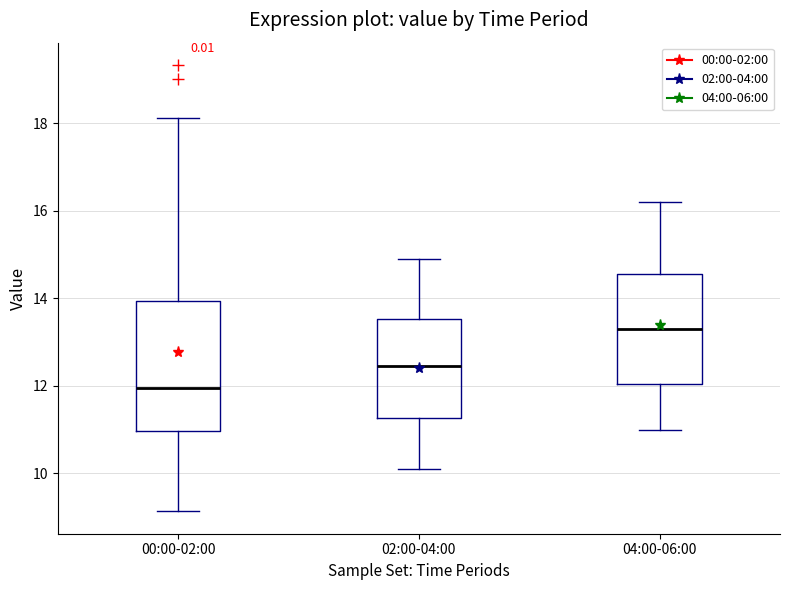

Reading left to right, transcribe this box plot: for each box, give where its median line is, the range the box spans, and where its two whiskers end, as read against the y-axis. The values are not printed on the chart, so give them approximately, as read against the axis.

00:00-02:00: median 12.0, box 11.0 to 14.0, whiskers 9.2 to 18.2
02:00-04:00: median 12.4, box 11.2 to 13.6, whiskers 10.2 to 15.0
04:00-06:00: median 13.4, box 12.0 to 14.6, whiskers 11.0 to 16.2